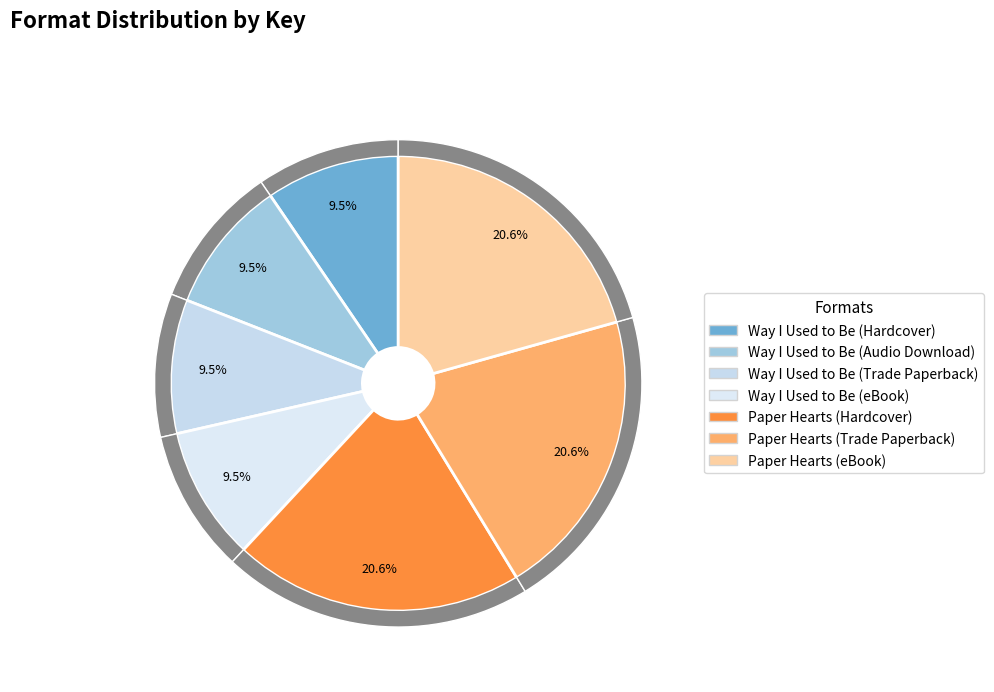

How many segments does this pie chart have?

7